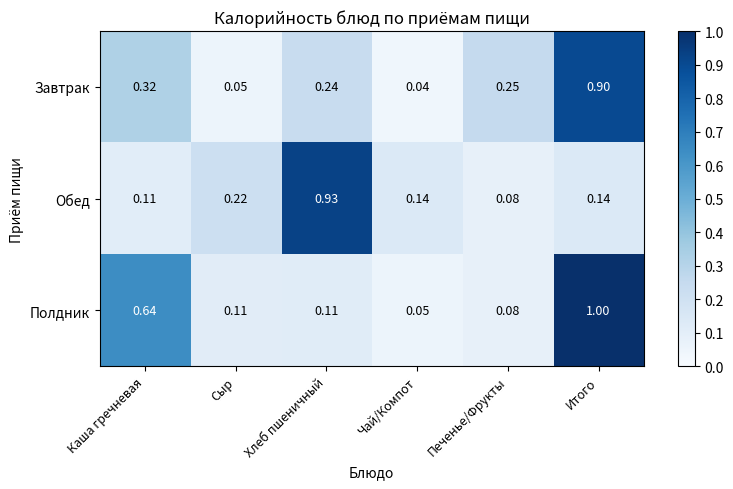

Which series changed the most between Чай/Компот and Печенье/Фрукты?

Завтрак